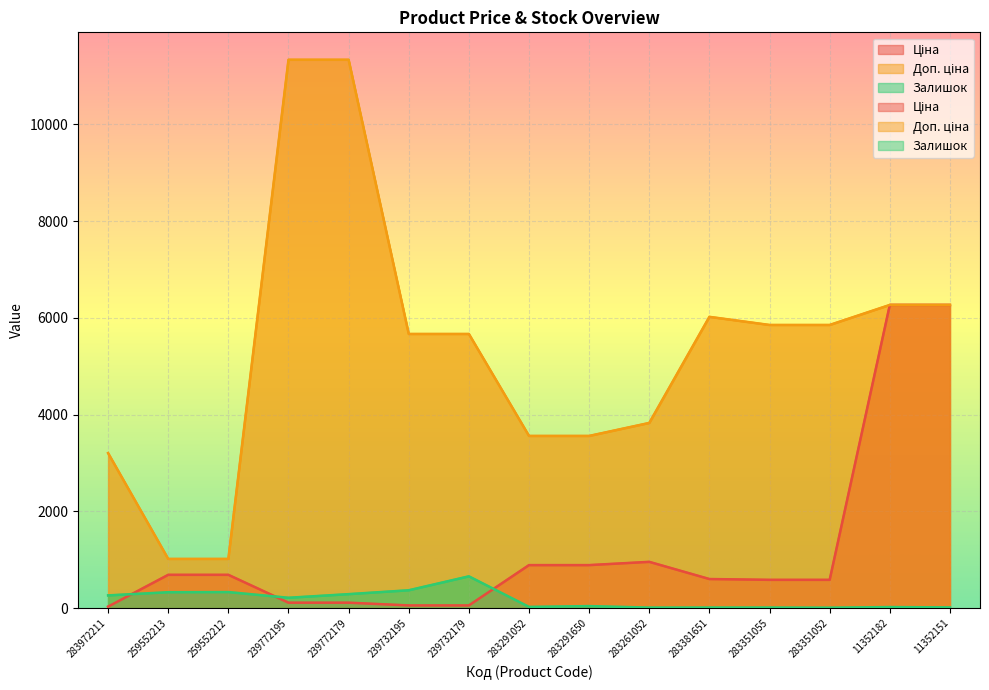

Is it true that Залишок equals 10.0 at 283351052?

True